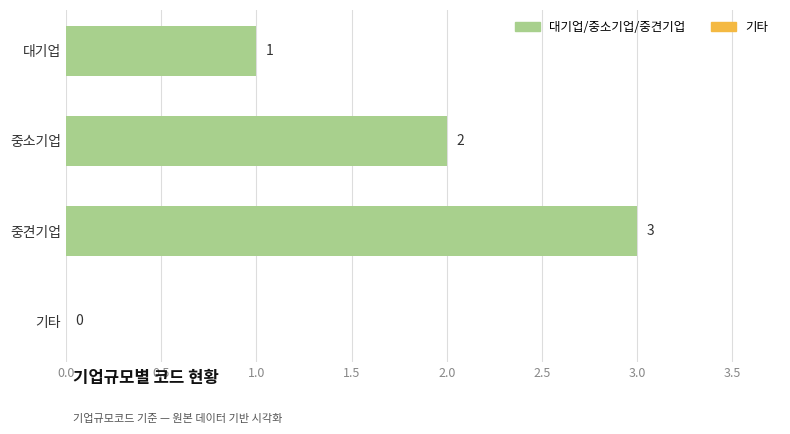

What is the maximum value shown in the chart?

3